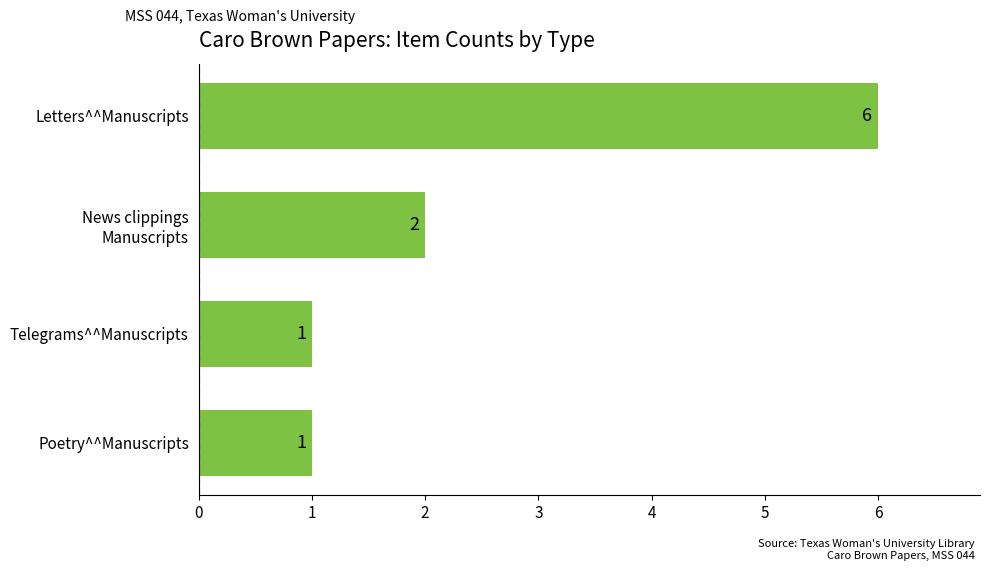

What is the change in value from Telegrams^^Manuscripts to Letters^^Manuscripts?

+5